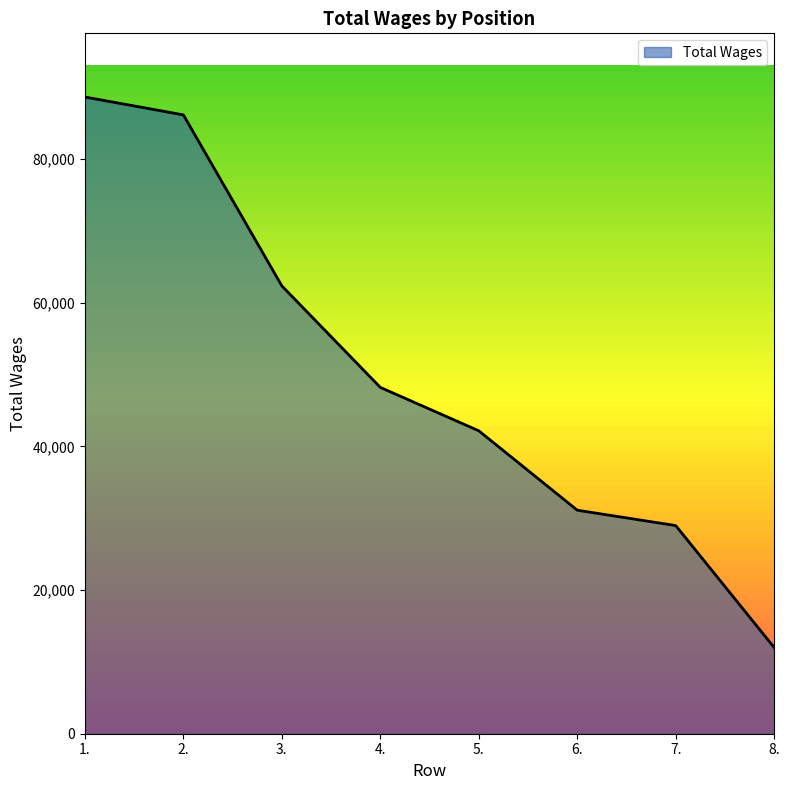

What is the change in value from 5. to 8.?

-30165